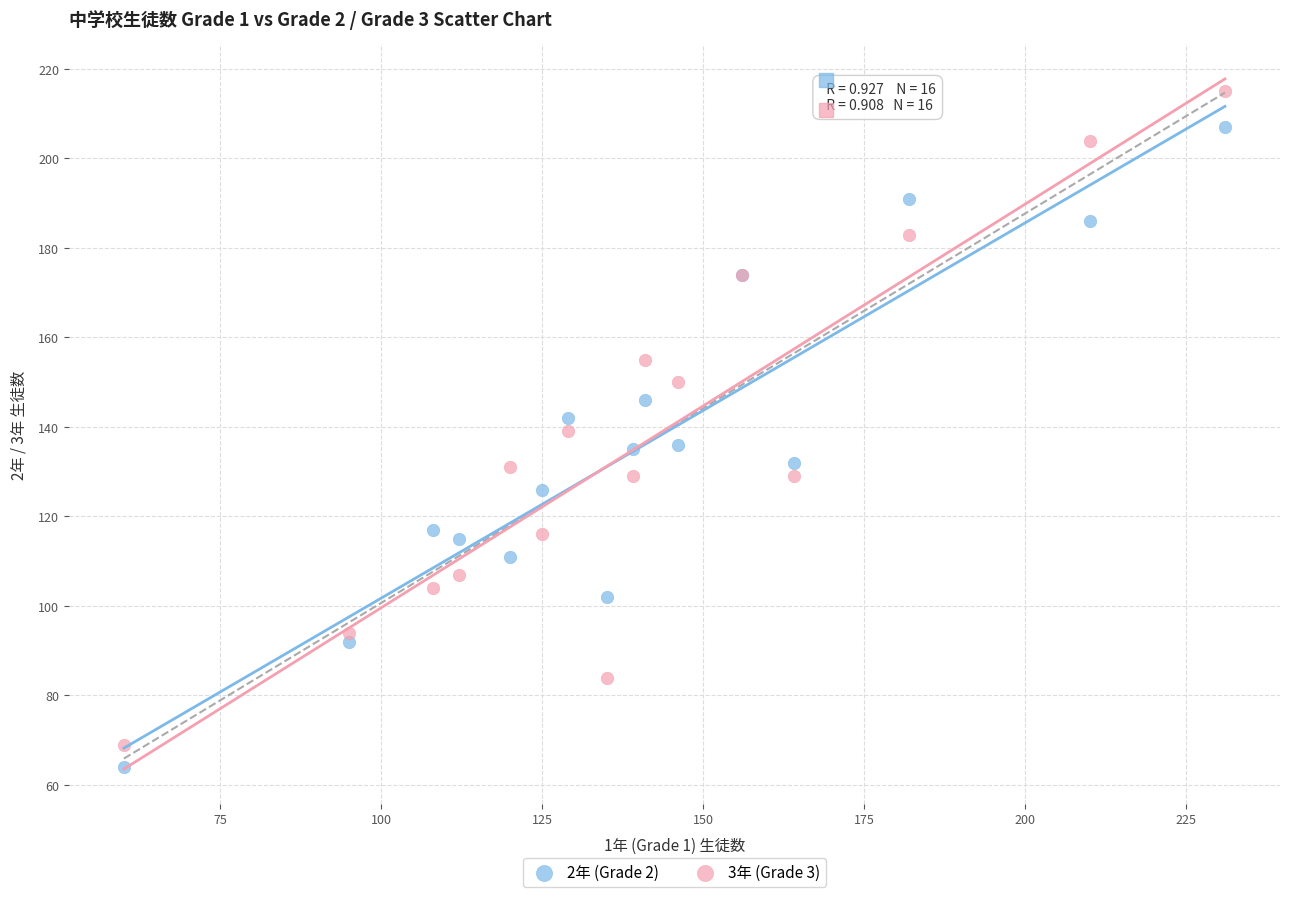

What is the X range (max minus min) for the scatter plot?

171